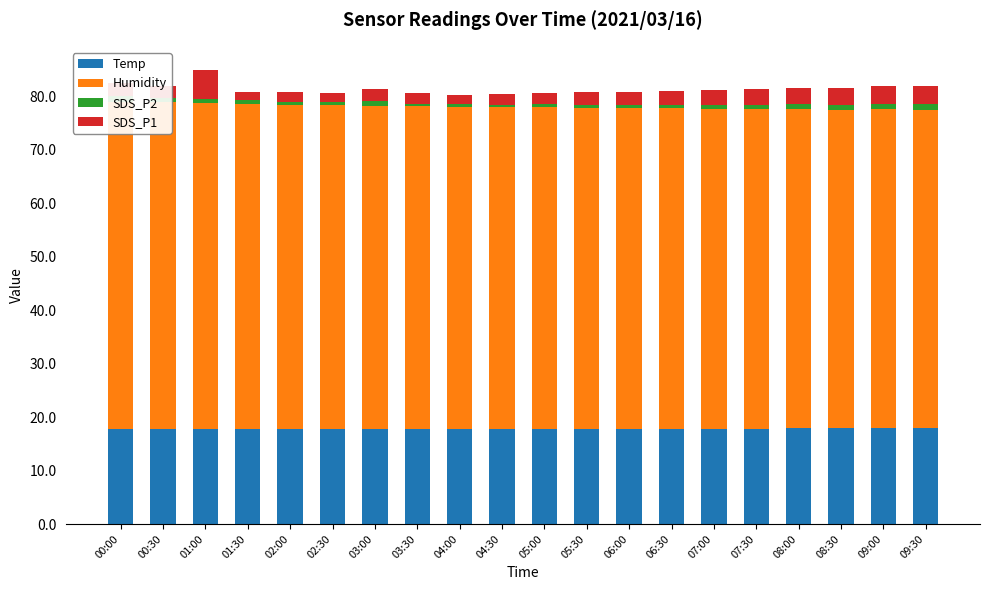

Rank the categories by Humidity value from highest to lowest.

00:00, 00:30, 01:00, 01:30, 02:00, 02:30, 03:00, 03:30, 04:00, 04:30, 05:00, 05:30, 06:00, 06:30, 07:00, 07:30, 08:00, 08:30, 09:00, 09:30